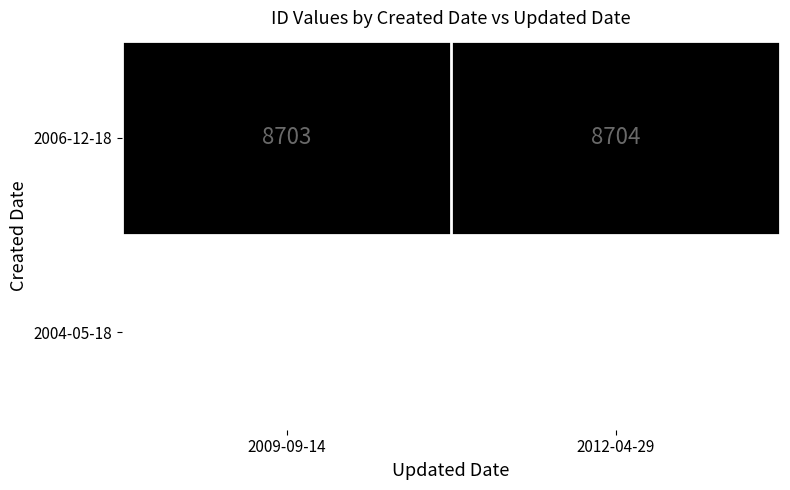

At which category does the chart reach its peak across all series?

2012-04-29